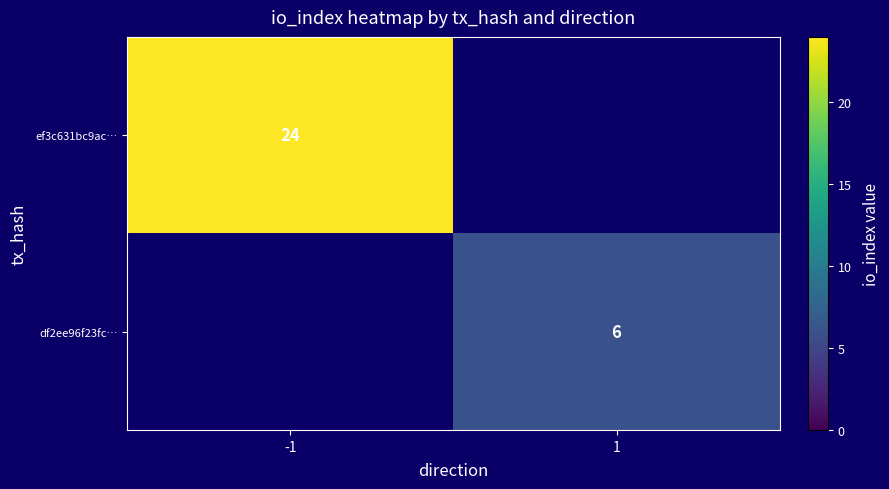

The value of ef3c631bc9ac… at -1 is 24. True or false?

True